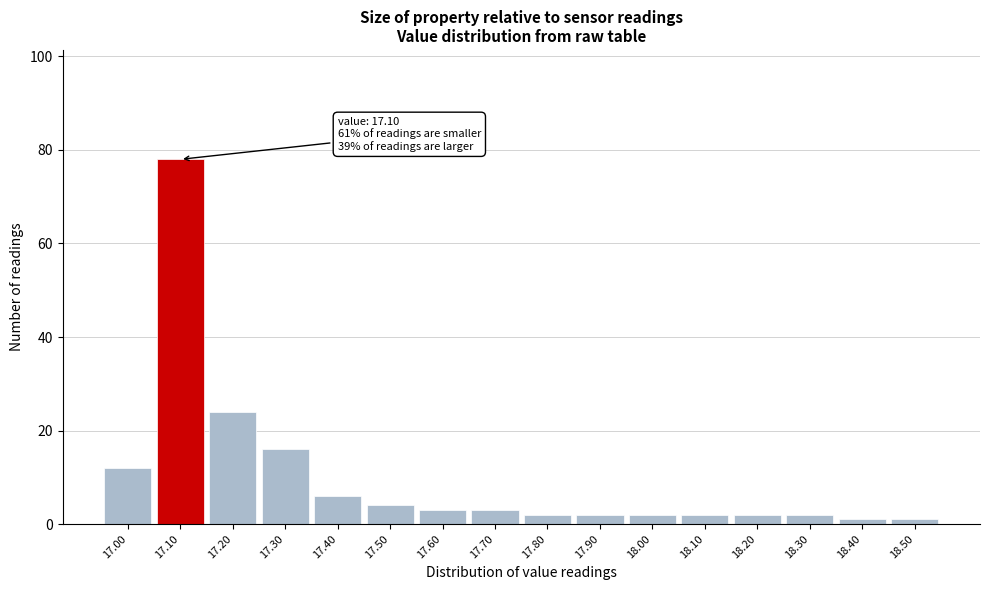

Which range on the x-axis has the tallest bar?

17.05 to 17.15